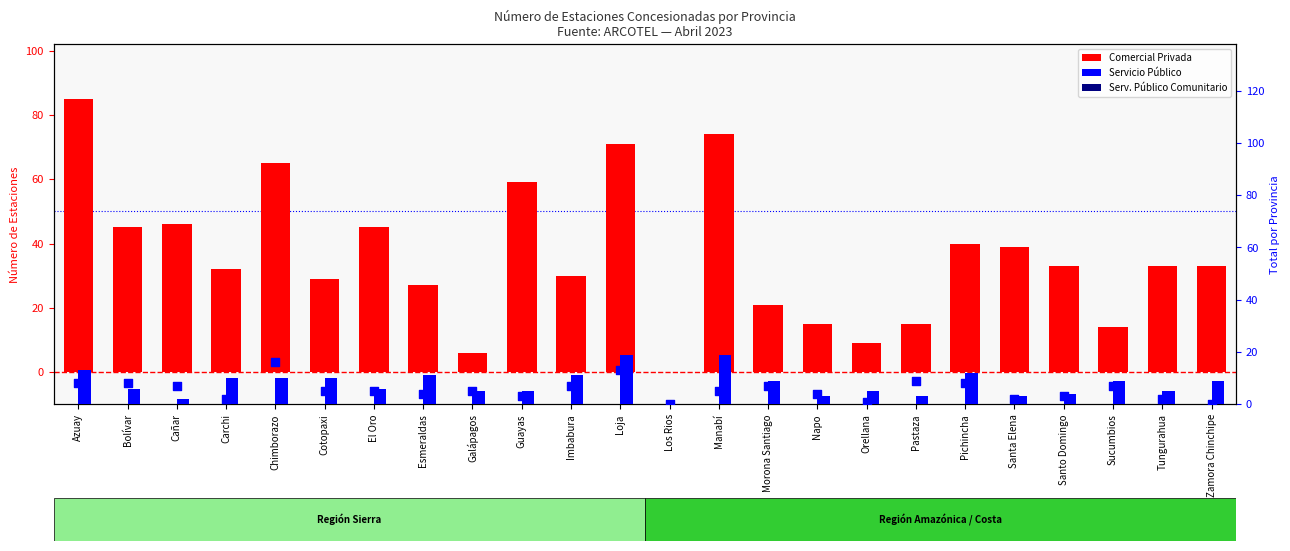

Which series reaches the minimum Y coordinate?

Comercial Privada